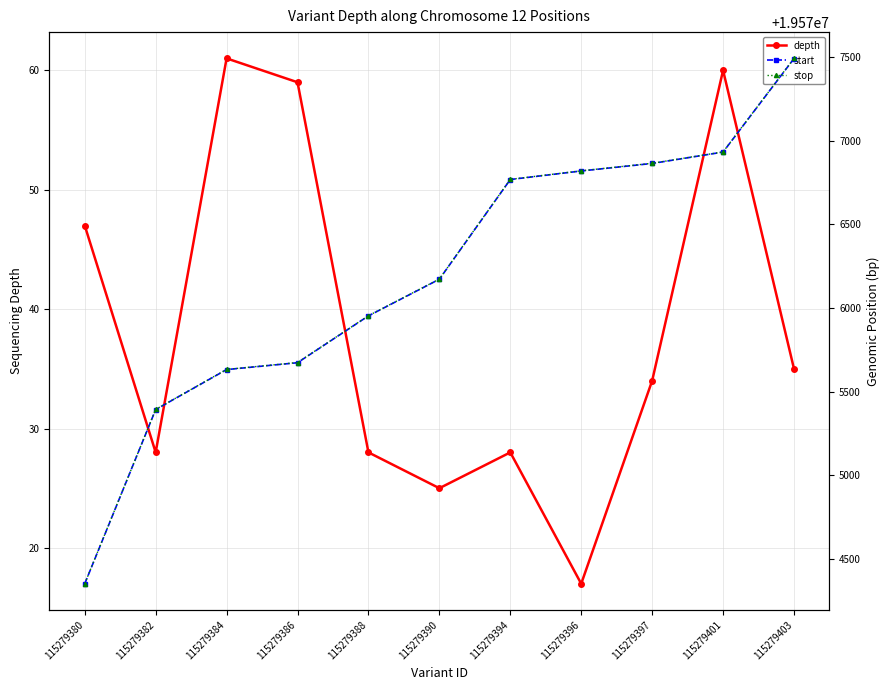

Which series has the widest spread of values?

start